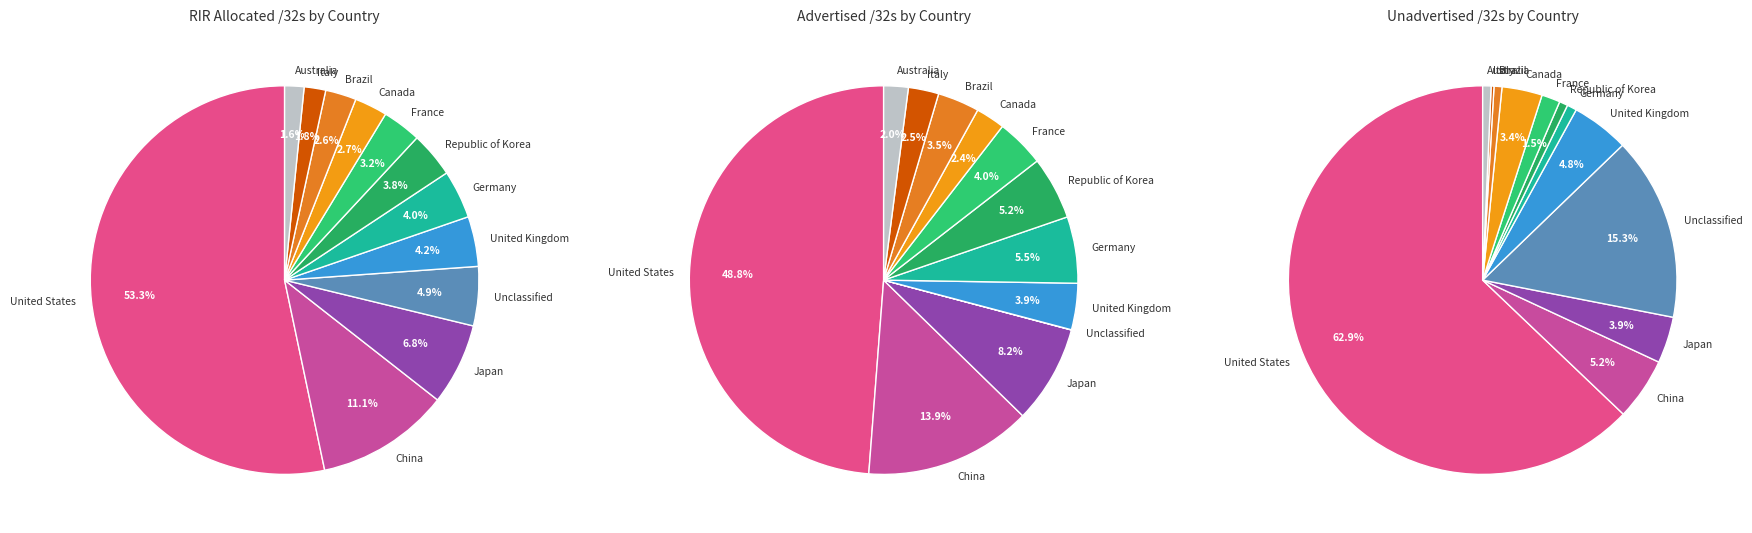

How many segments does this pie chart have?

12